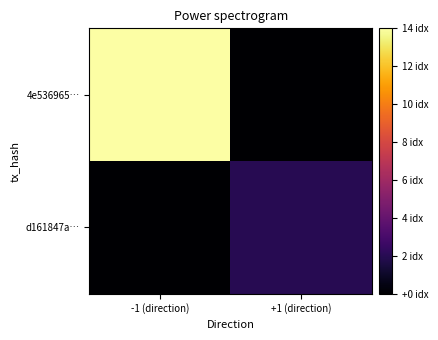

At how many categories does at least one series exceed 6?

1